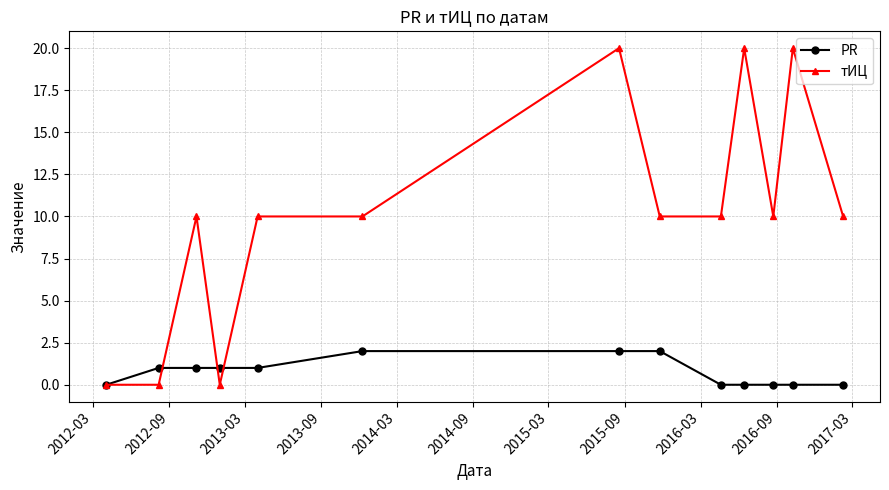

How many lines are shown in the chart?

2